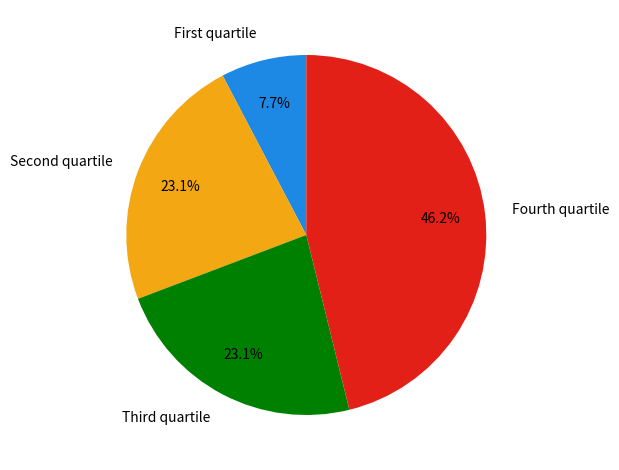

What is the largest slice in the pie chart?

Fourth quartile